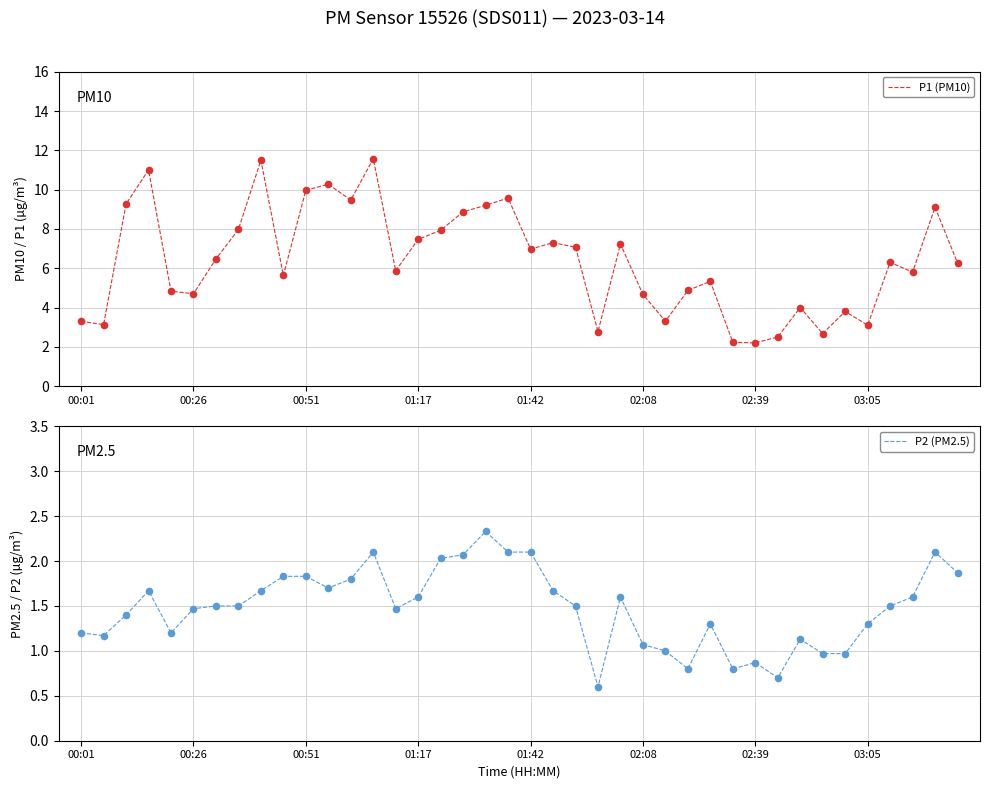

Which series has the largest Y range (max minus min)?

P1 (PM10)